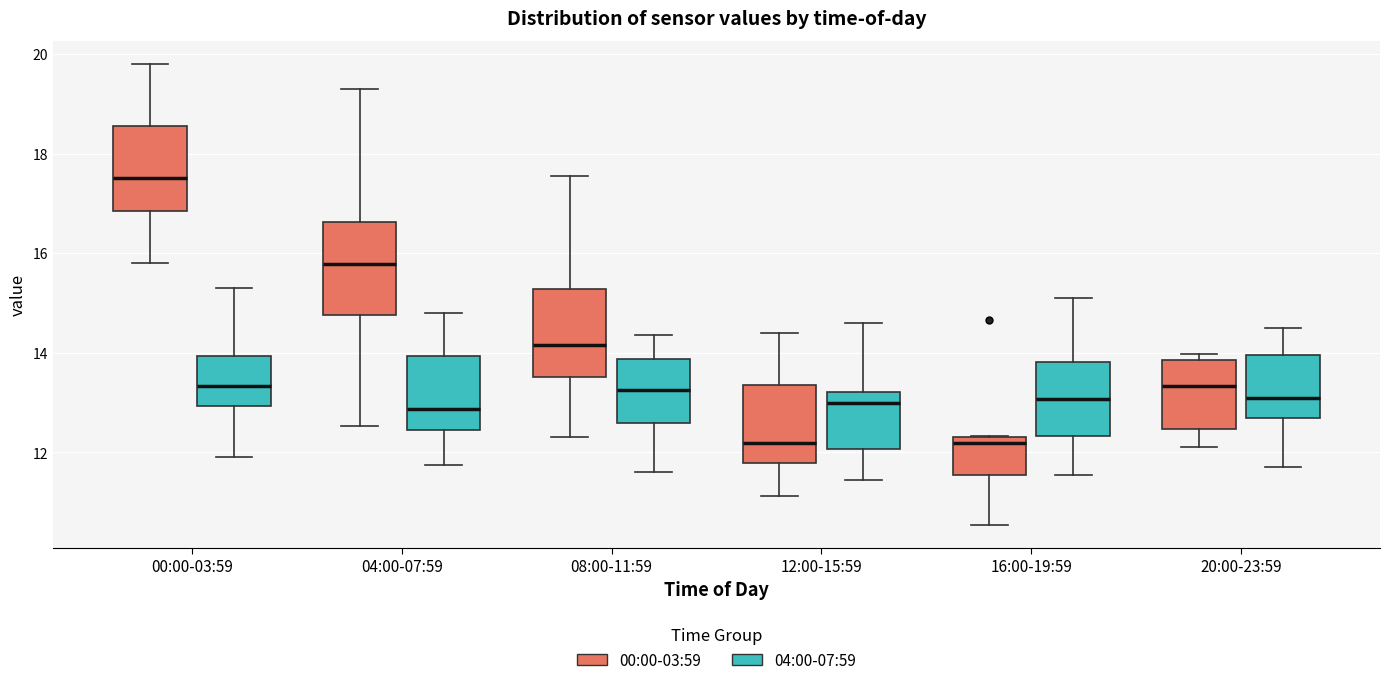

Reading left to right, read every box against the y-axis: the position of its median line, the range the box covers, and the ends of its whiskers. The values are not printed on the chart, so give them approximately, as read against the axis.

00:00-03:59 (00:00-03:59): median 17.6, box 16.8 to 18.6, whiskers 15.8 to 19.8
00:00-03:59 (04:00-07:59): median 13.4, box 13.0 to 14.0, whiskers 12.0 to 15.4
04:00-07:59 (00:00-03:59): median 15.8, box 14.8 to 16.6, whiskers 12.6 to 19.4
04:00-07:59 (04:00-07:59): median 12.8, box 12.4 to 14.0, whiskers 11.8 to 14.8
08:00-11:59 (00:00-03:59): median 14.2, box 13.6 to 15.2, whiskers 12.4 to 17.6
08:00-11:59 (04:00-07:59): median 13.2, box 12.6 to 13.8, whiskers 11.6 to 14.4
12:00-15:59 (00:00-03:59): median 12.2, box 11.8 to 13.4, whiskers 11.2 to 14.4
12:00-15:59 (04:00-07:59): median 13.0, box 12.0 to 13.2, whiskers 11.4 to 14.6
16:00-19:59 (00:00-03:59): median 12.2, box 11.6 to 12.4, whiskers 10.6 to 12.4
16:00-19:59 (04:00-07:59): median 13.0, box 12.4 to 13.8, whiskers 11.6 to 15.2
20:00-23:59 (00:00-03:59): median 13.4, box 12.4 to 13.8, whiskers 12.2 to 14.0
20:00-23:59 (04:00-07:59): median 13.2, box 12.6 to 14.0, whiskers 11.8 to 14.6